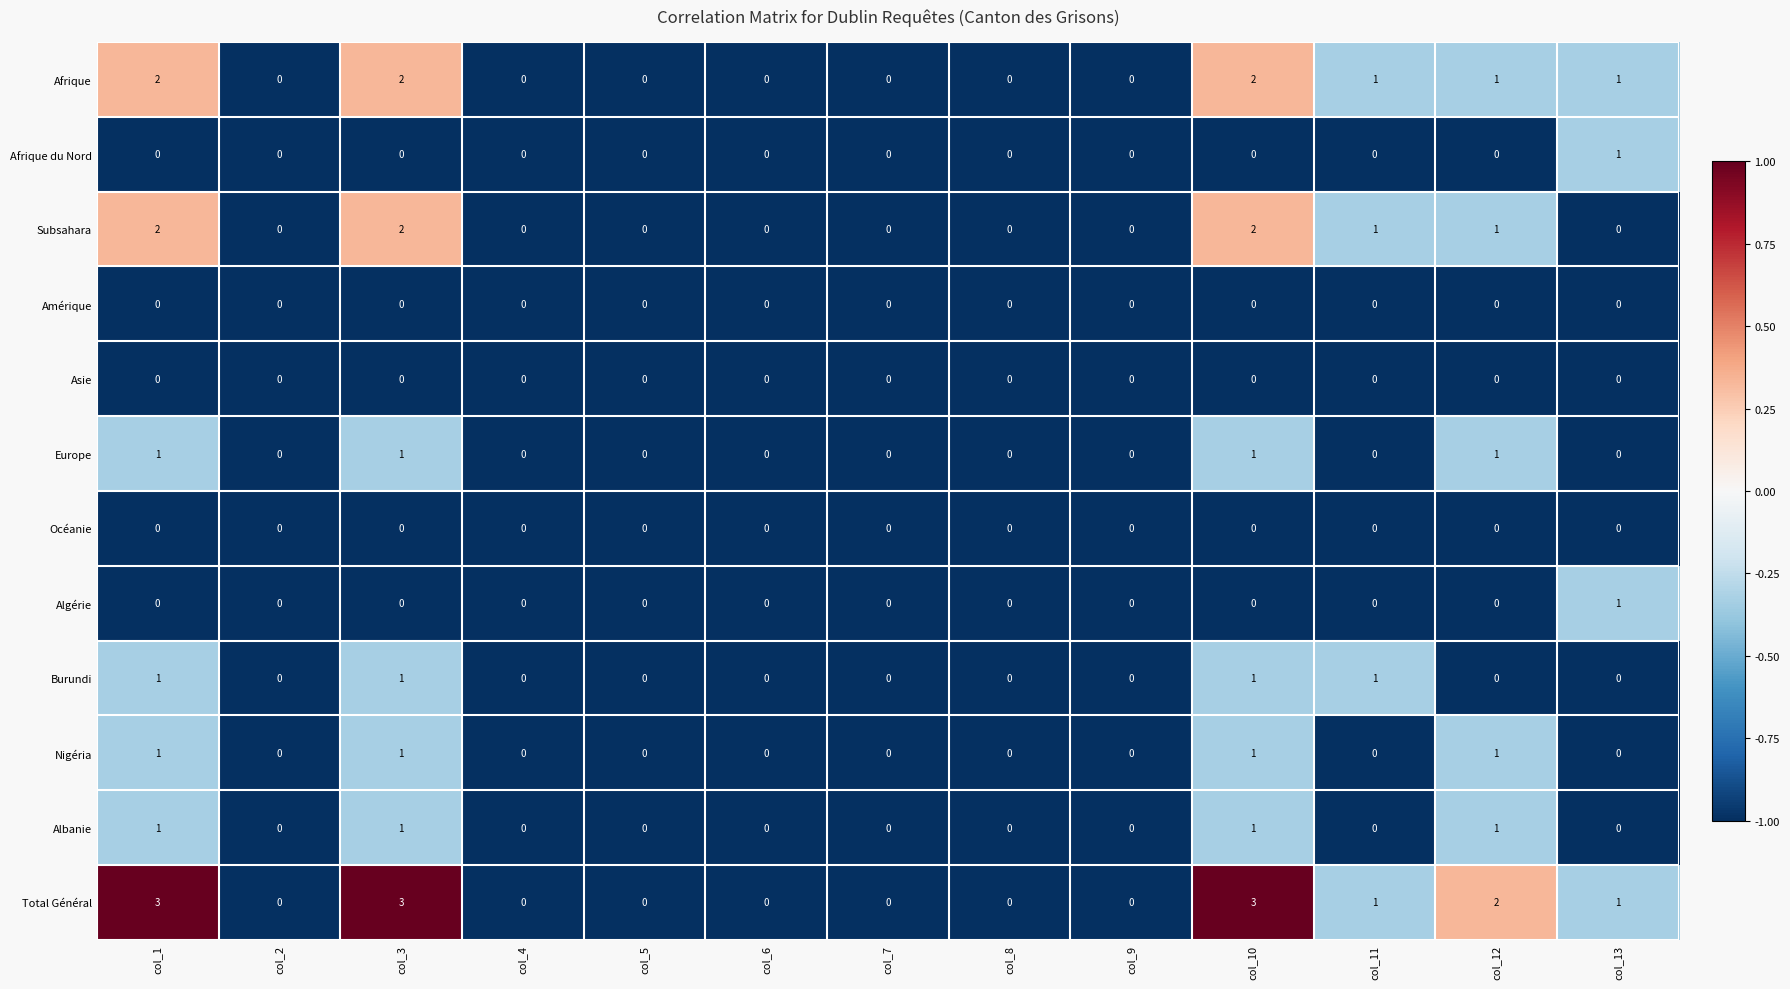

What is the sum of all Nigéria values?

4